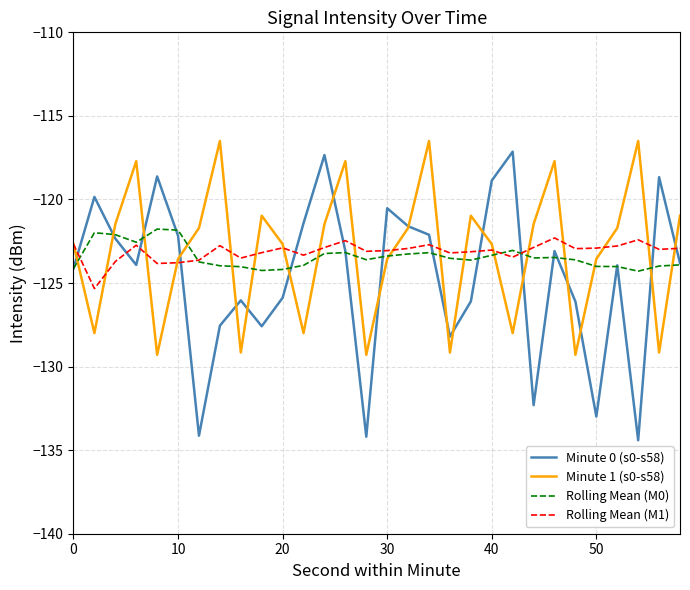

What is the minimum value shown in the chart?

-134.4